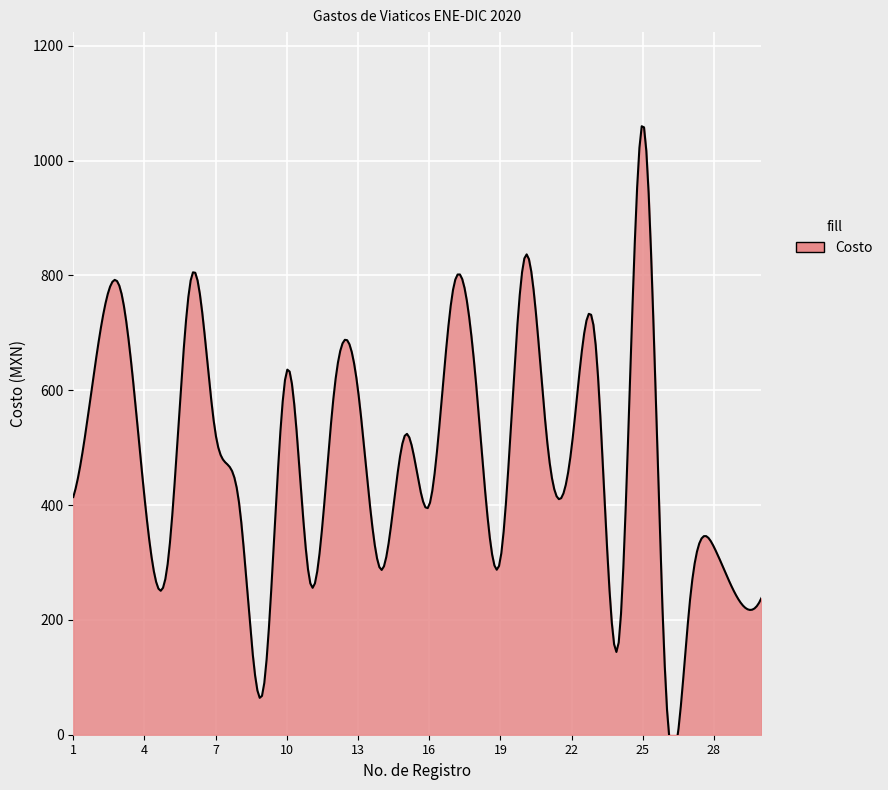

What is the value of the 8th point from the left?

399.5